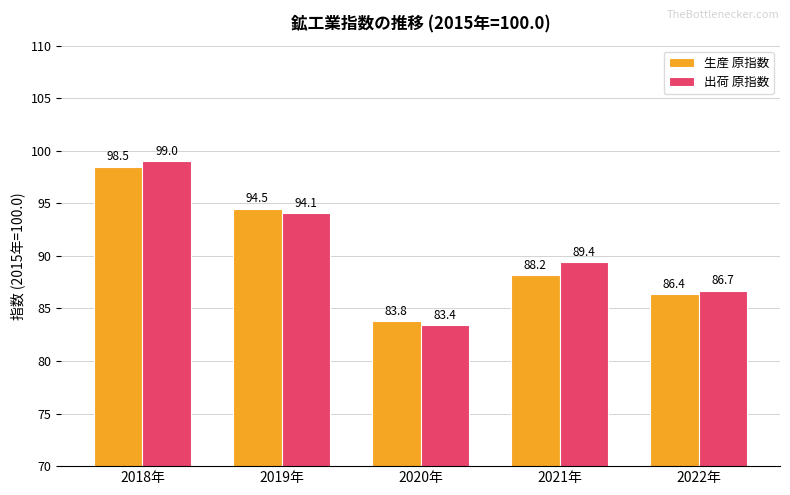

How many bars are there in each group?

2